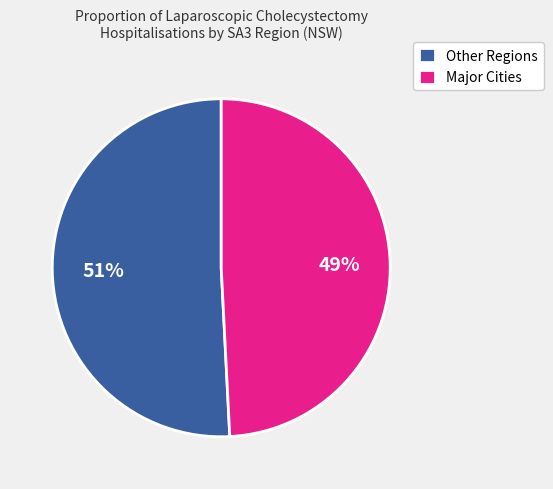

Which has a higher value, Other Regions or Major Cities?

Other Regions